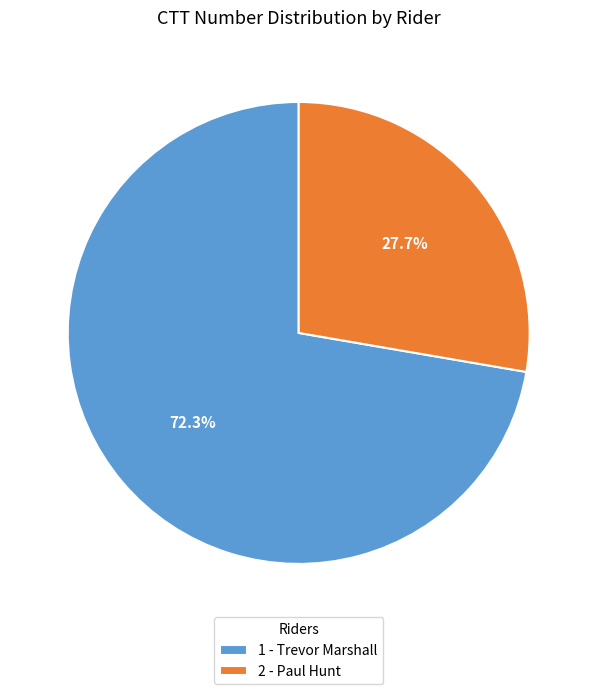

The 1 - Trevor Marshall slice represents 72% of the pie. True or false?

True